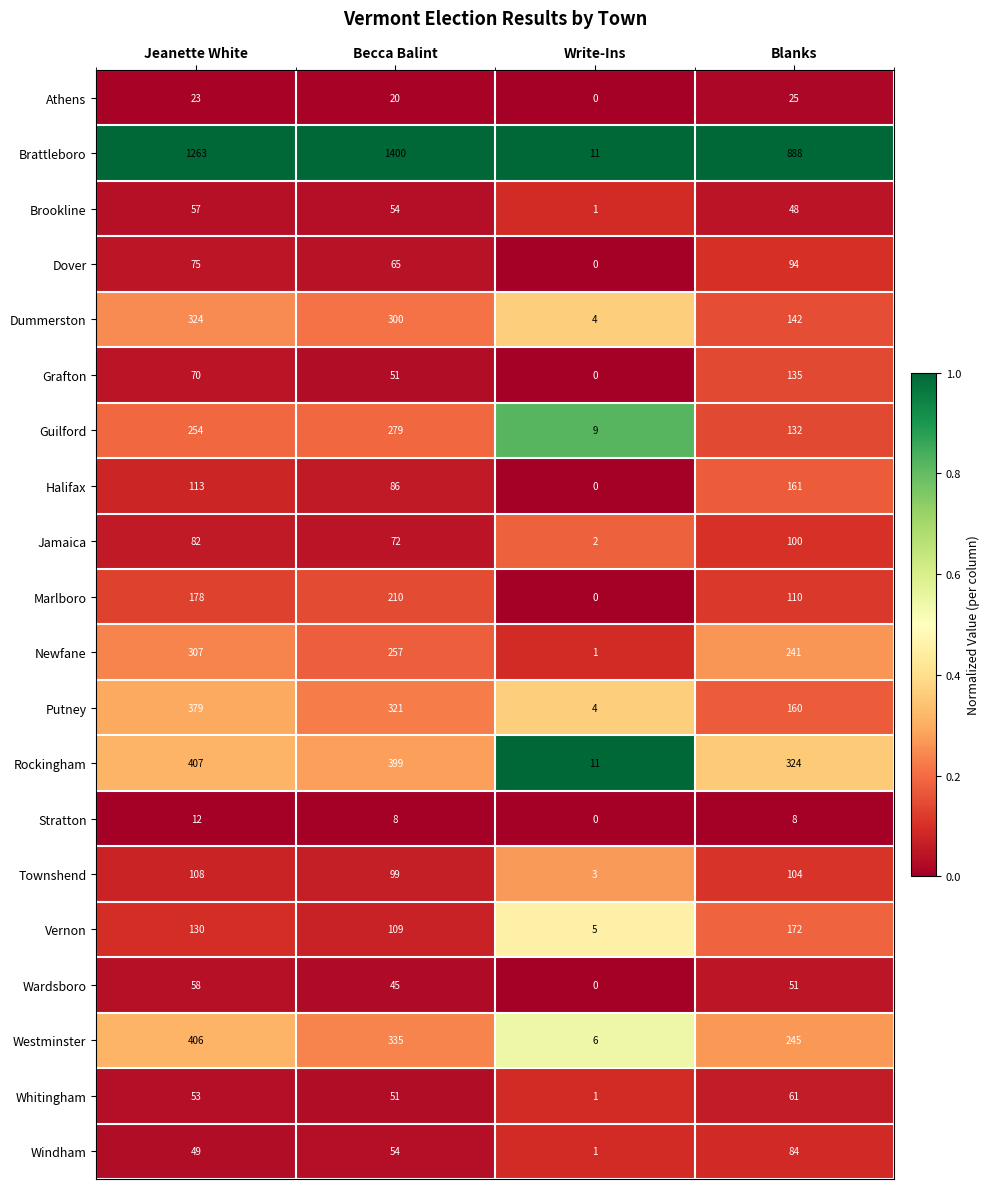

Is the value of Rockingham at Becca Balint greater than the value of Putney at Jeanette White?

Yes